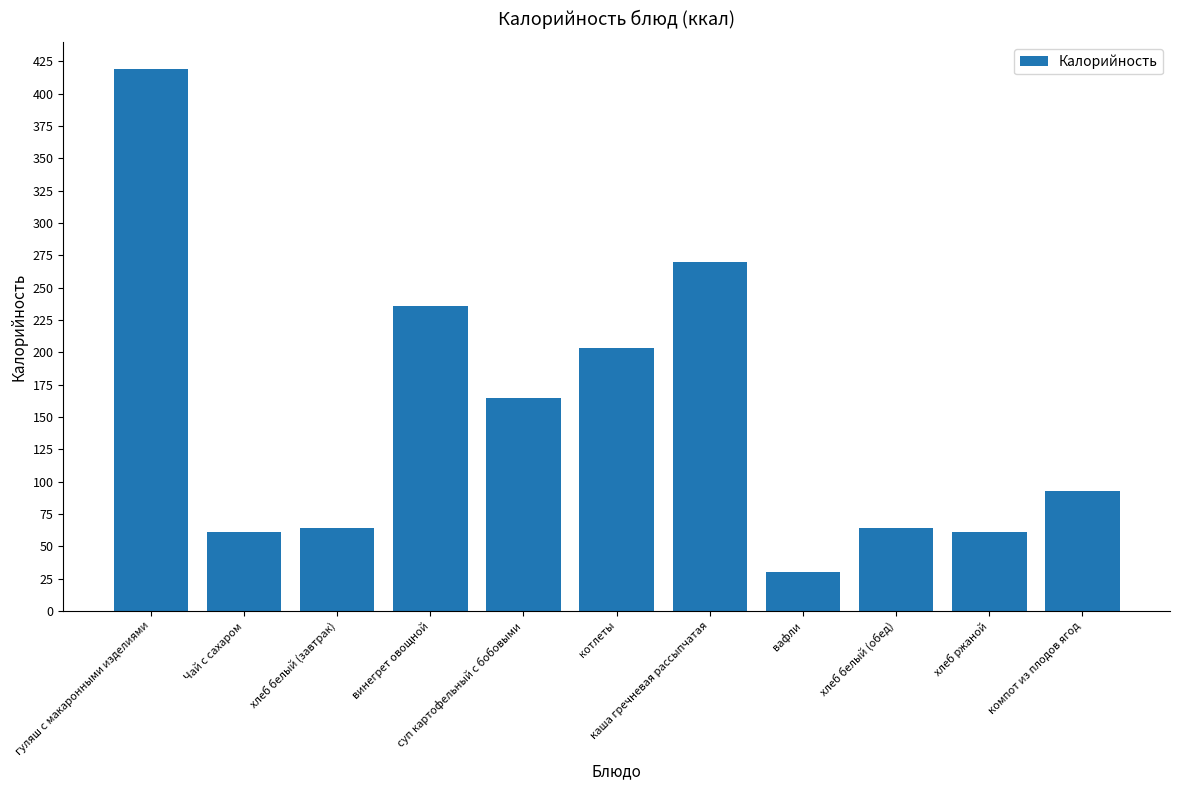

What is the value of the 7th bar from the left?

270.0